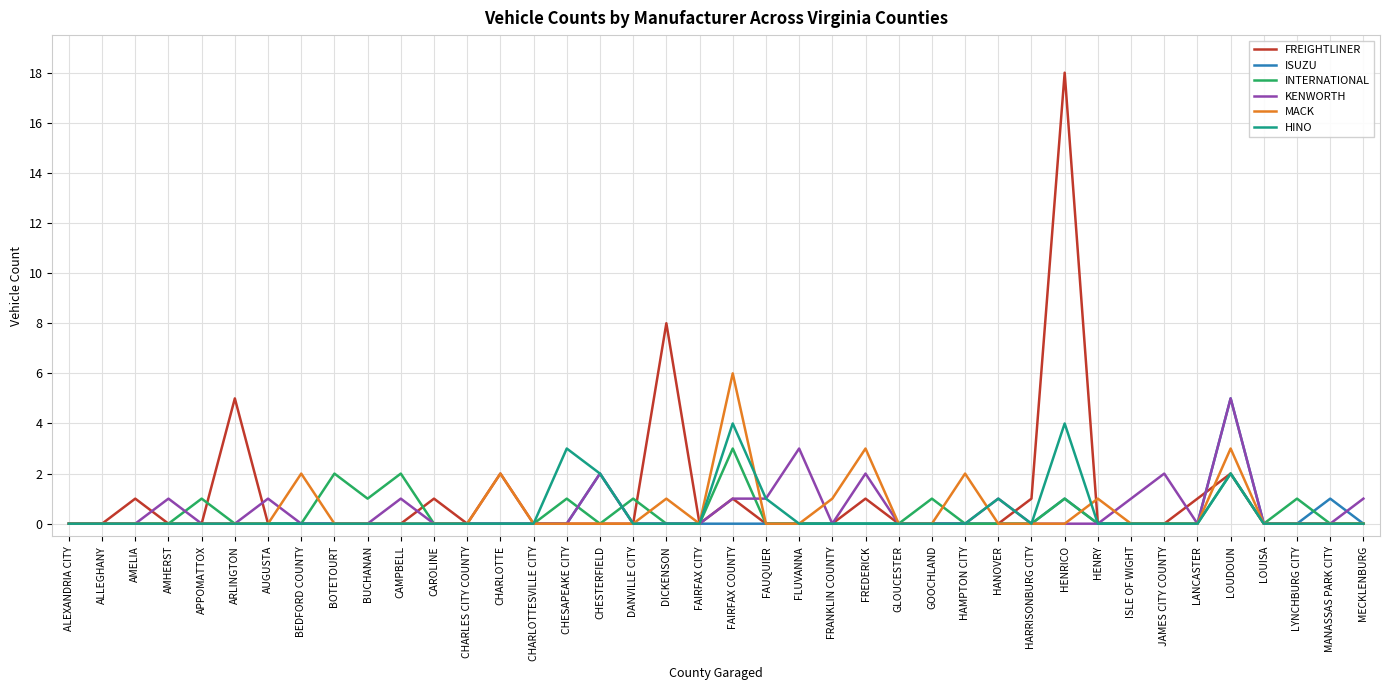

What is the sum of the INTERNATIONAL values at BOTETOURT and CHARLOTTESVILLE CITY?

2